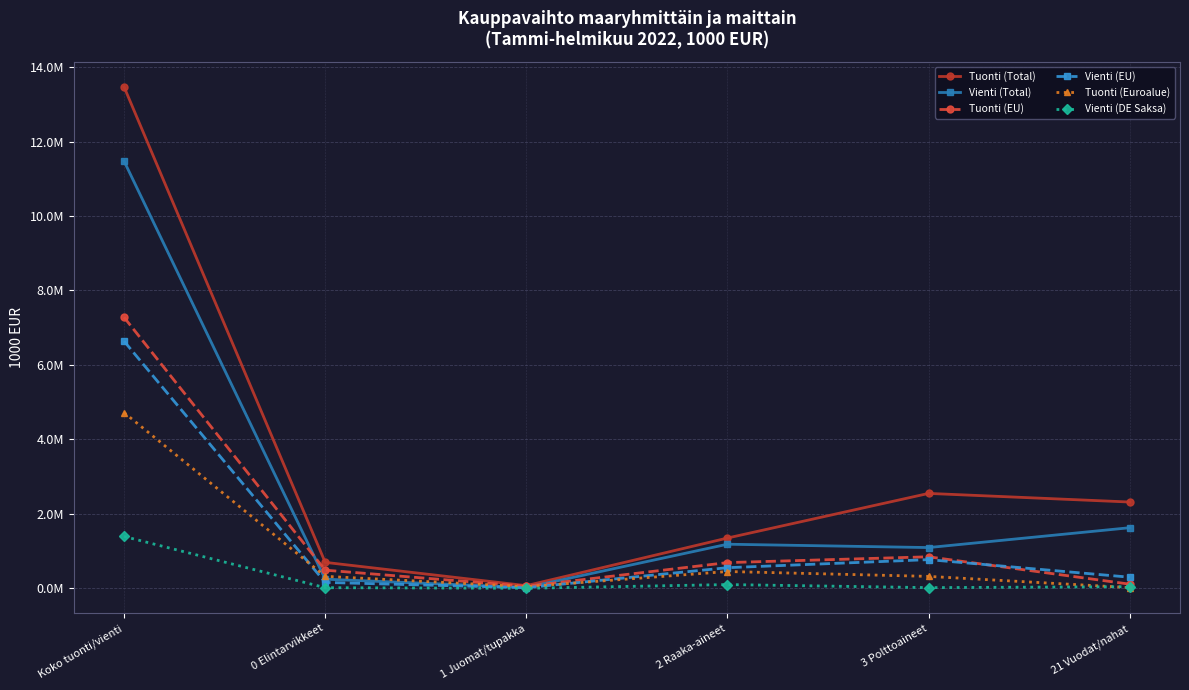

Which series has the largest total across all categories?

Tuonti (Total)